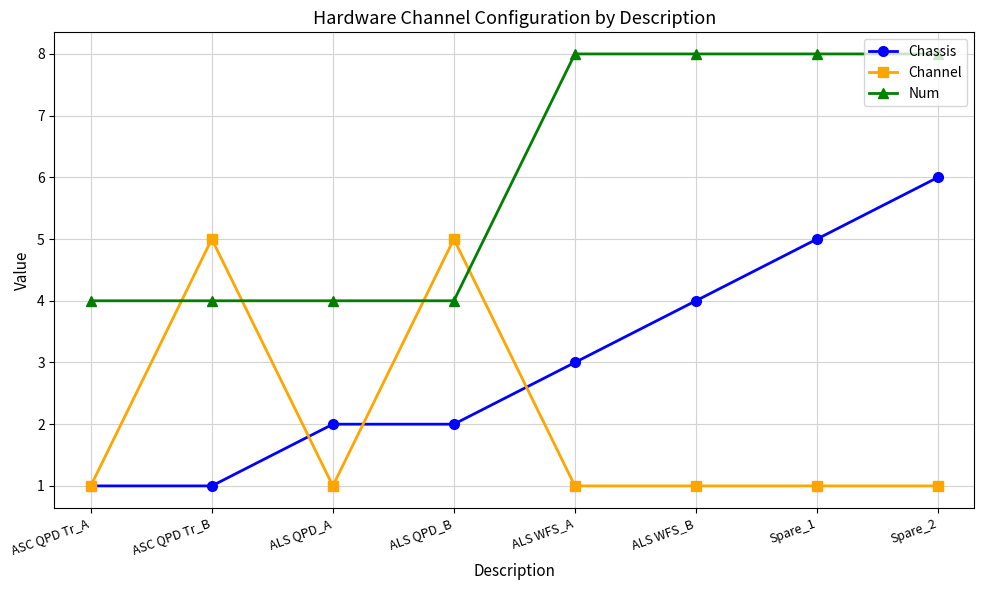

Which series has the largest range (max minus min)?

Chassis